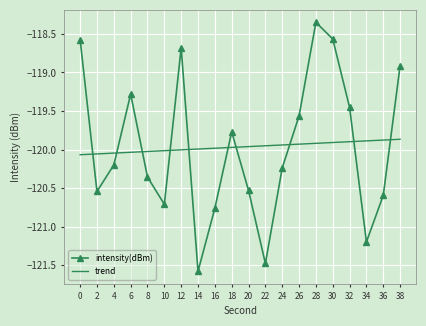

Read the value at 10.

-120.7